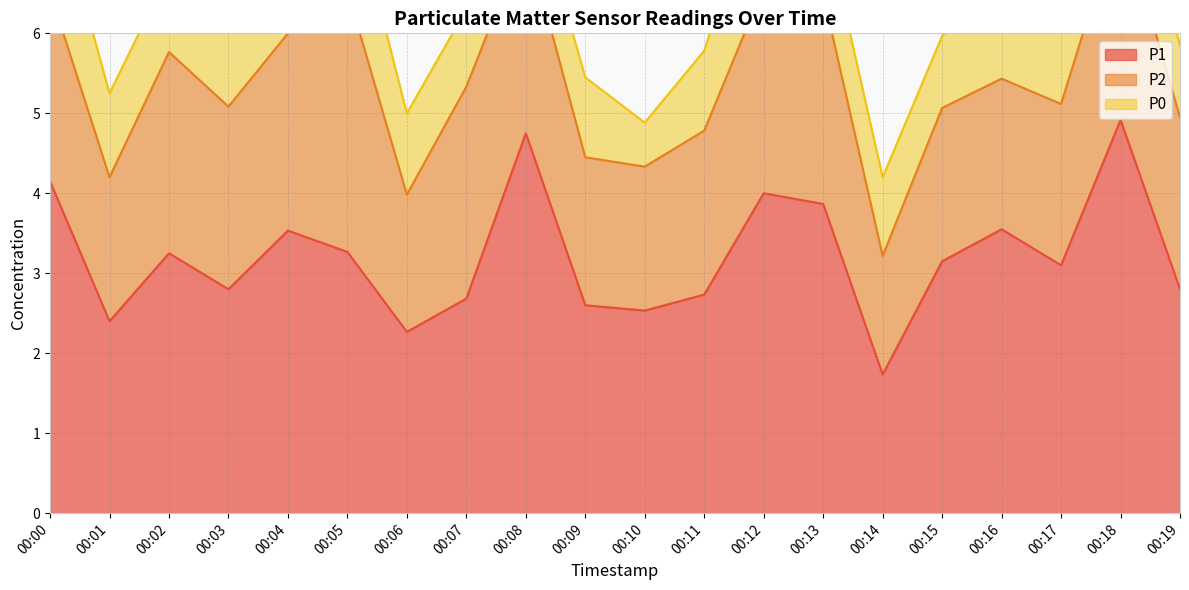

The P1 series shows 4.8 at 00:08. True or false?

True